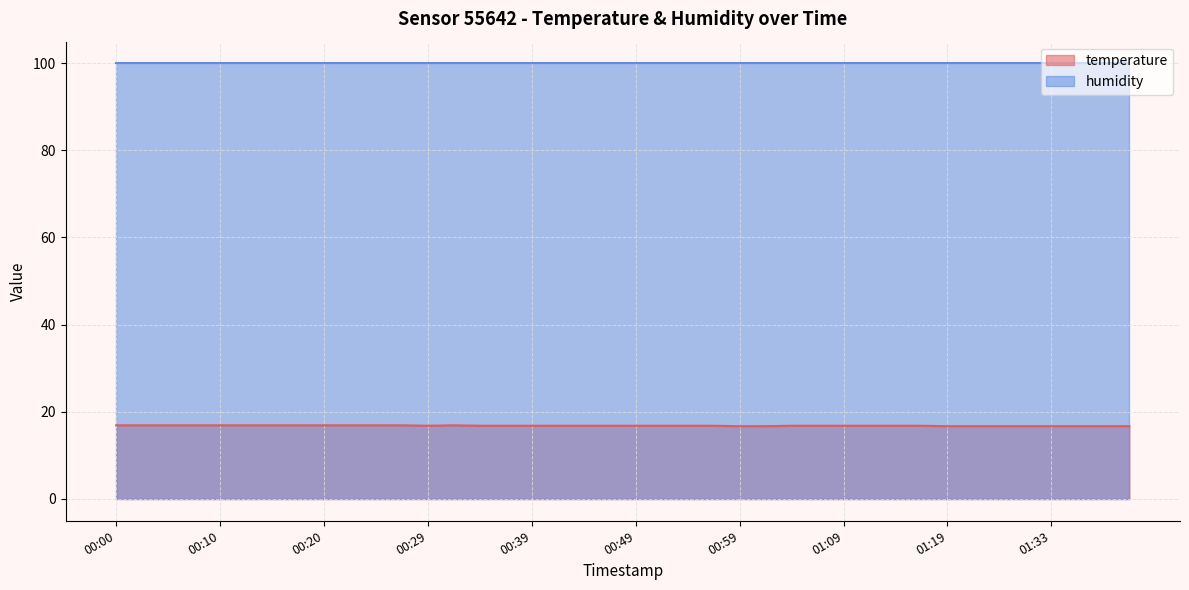

Reading left to right, extract all data points from this chart.

16.9	16.9	16.9	16.9	16.9	16.9	16.9	16.9	16.9	16.9	16.9	16.9	16.8	16.9	16.8	16.8	16.8	16.8	16.8	16.8	16.8	16.8	16.8	16.8	16.7	16.7	16.8	16.8	16.8	16.8	16.8	16.8	16.7	16.7	16.7	16.7	16.7	16.7	16.7	16.7